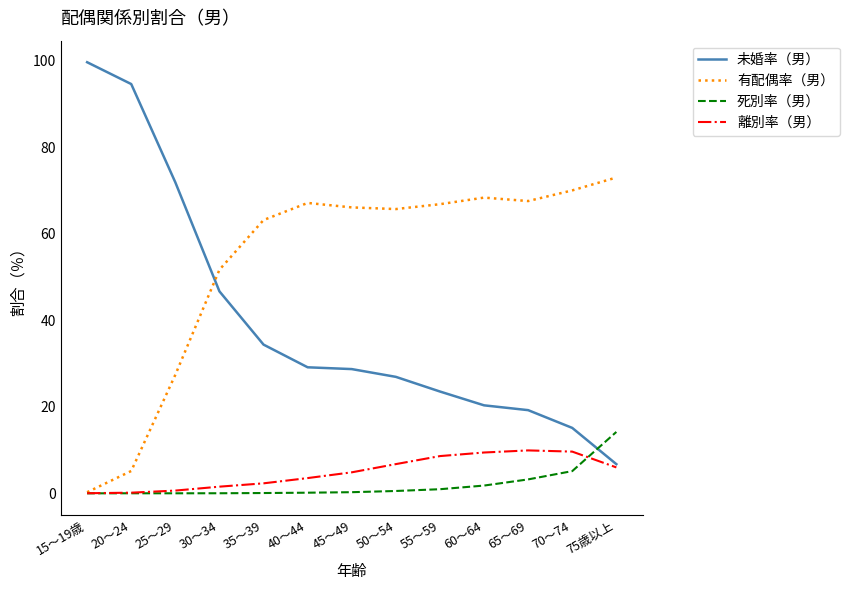

Between which two adjacent categories do 有配偶率（男） and 未婚率（男） first intersect?

25～29 and 30～34